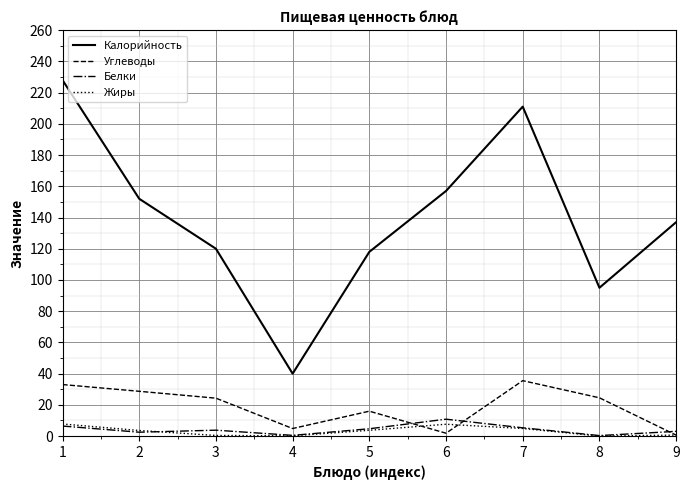

What are all the series names shown in the legend?

Калорийность, Углеводы, Белки, Жиры